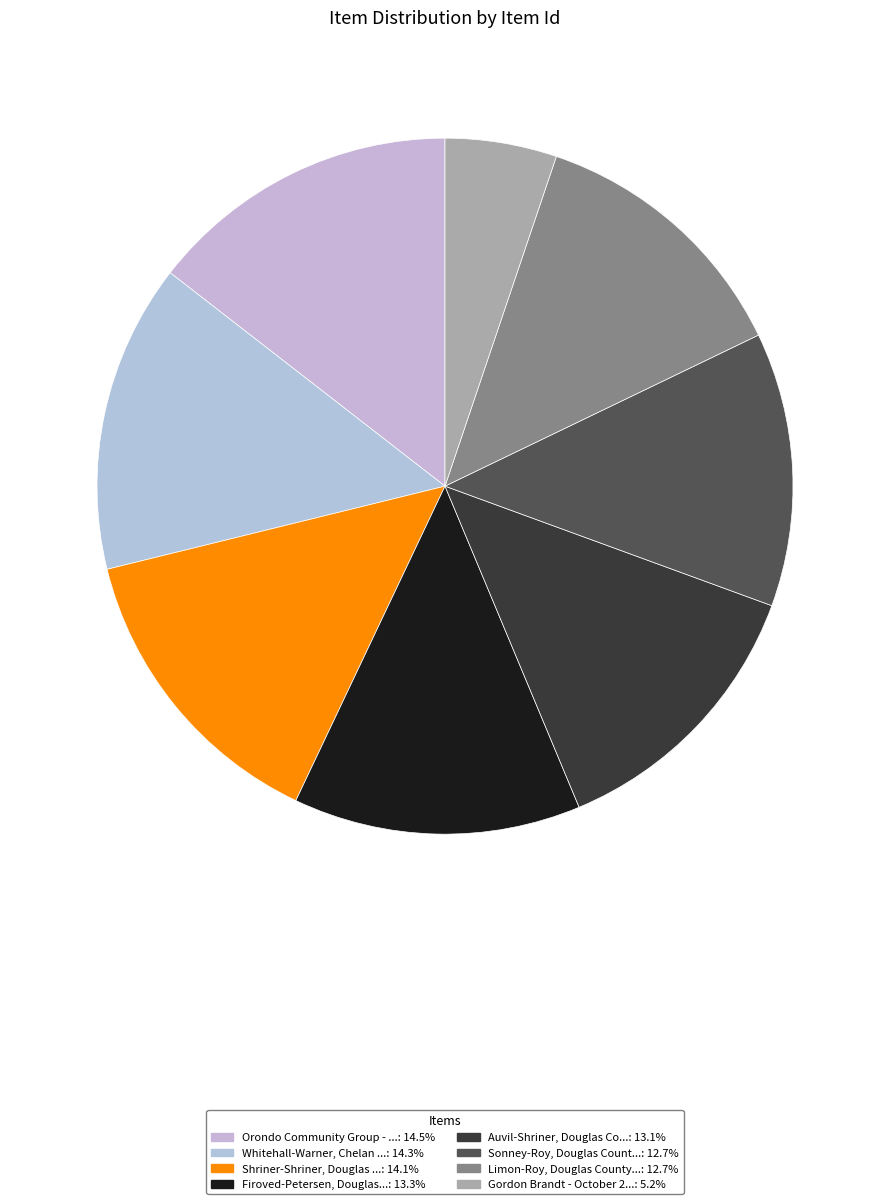

Count the number of slices in the pie.

8